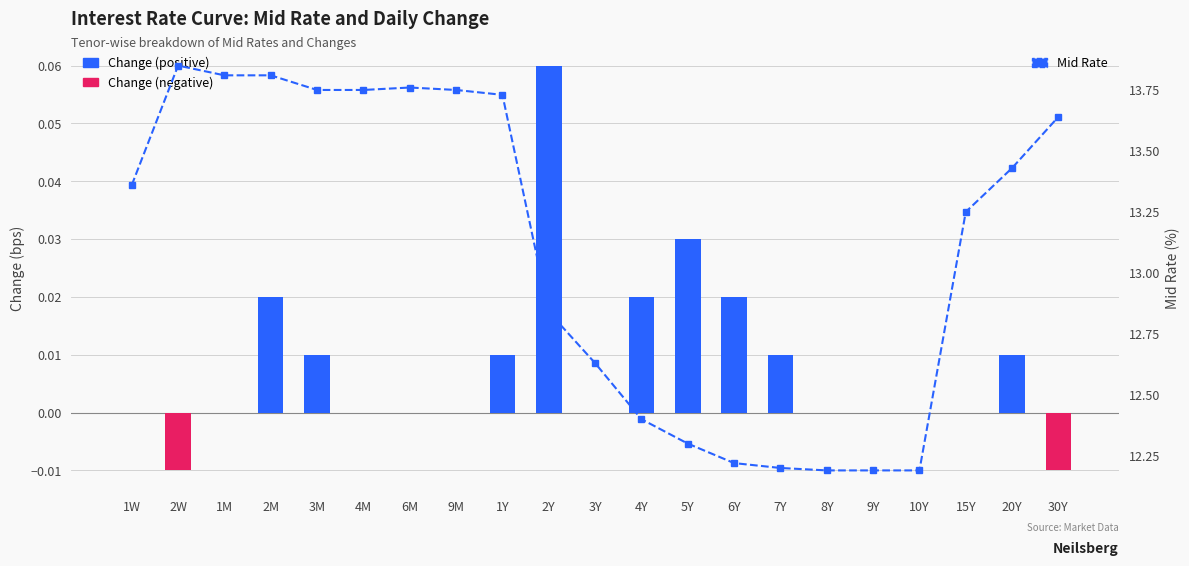

Is it true that Mid Rate equals 23.6 at 2M?

False